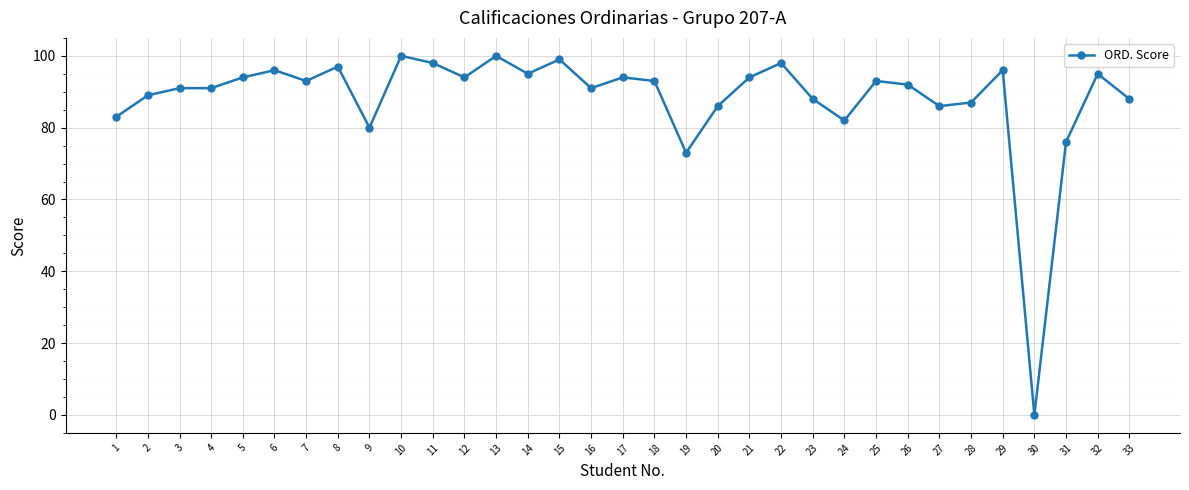

What is the value of the 33rd point from the left?

88